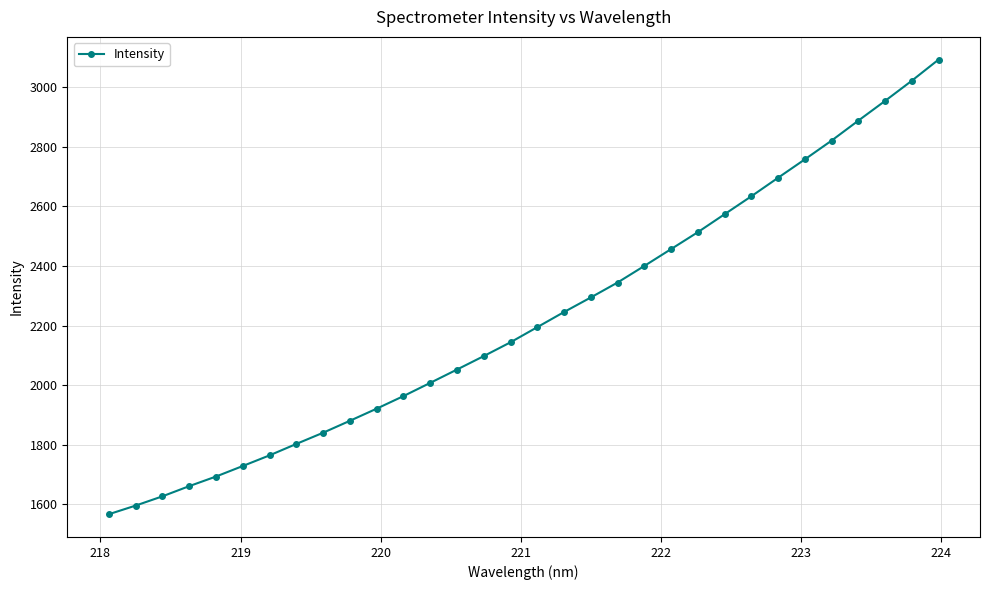

What is the value of the 15th point from the left?

2097.3